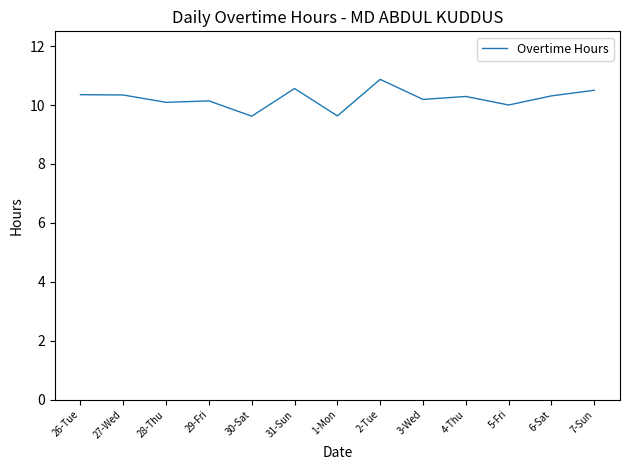

What position from the right is 7-Sun?

1